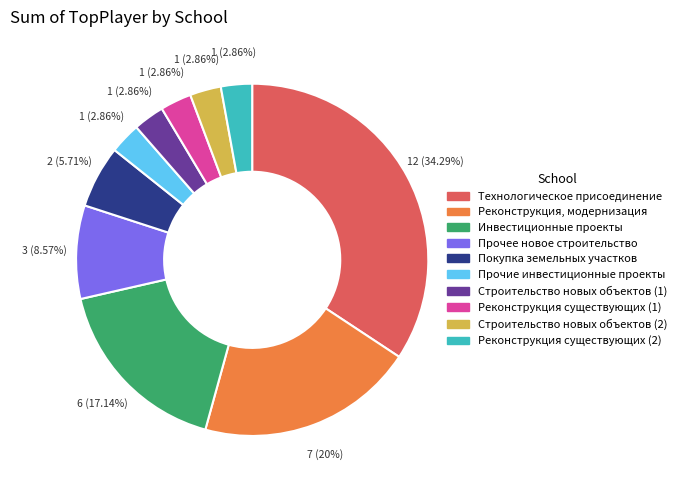

To the nearest percent, what portion does Прочее новое строительство represent?

9%